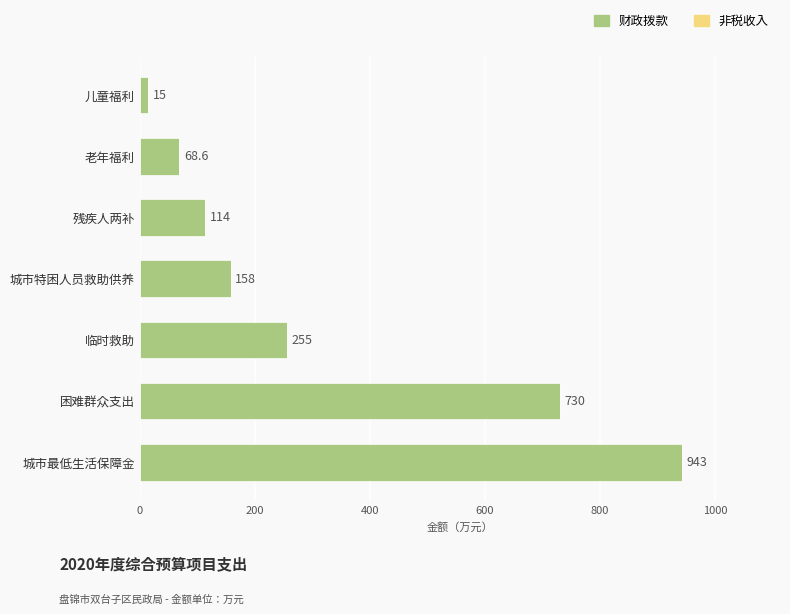

How many categories are shown in the chart?

7